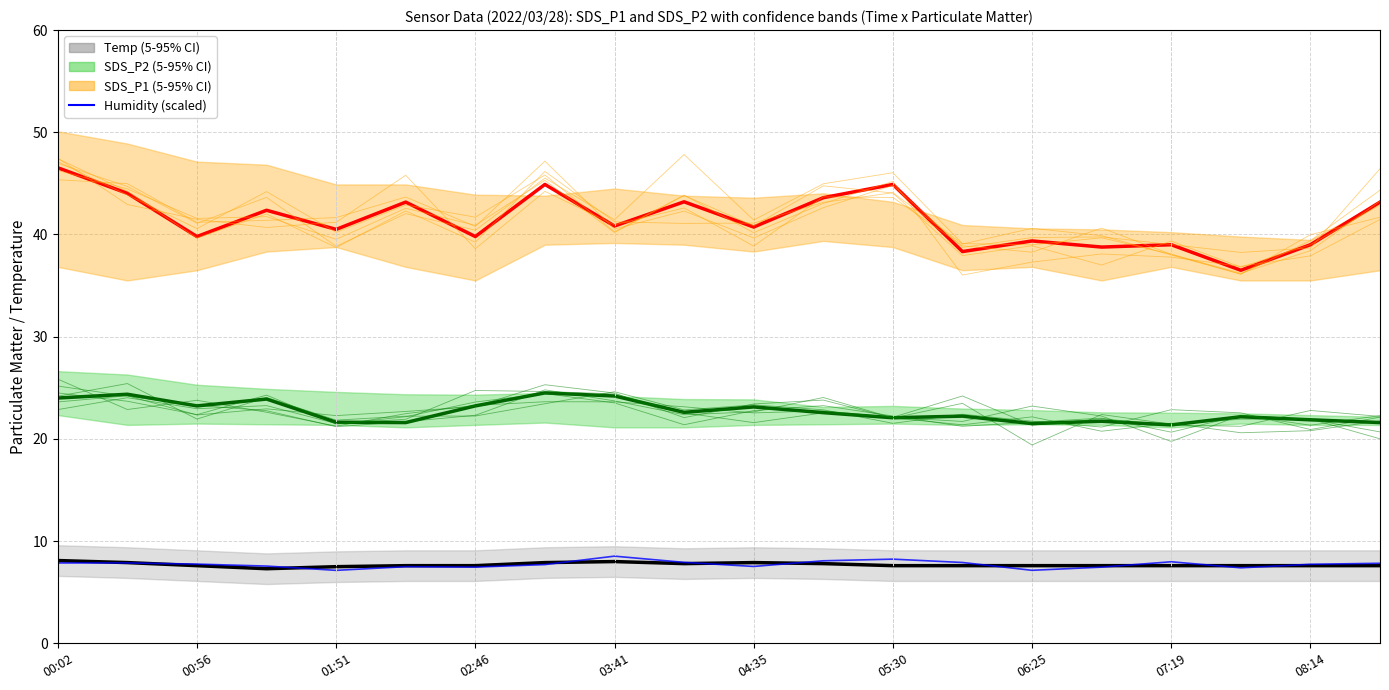

True or false: SDS_P2 mean and SDS_P1 mean intersect in this chart.

False